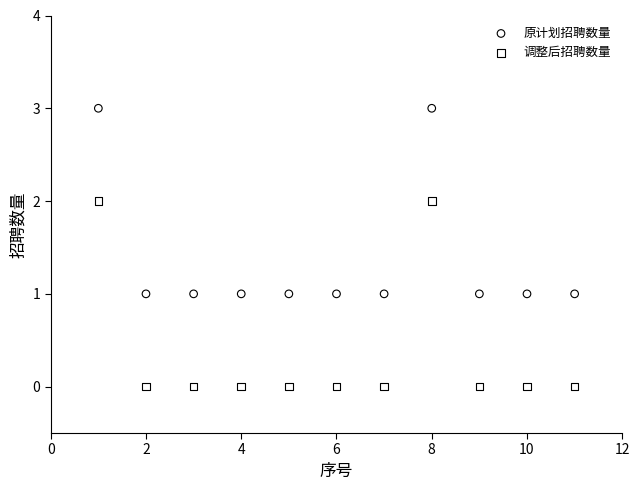

Which series reaches the minimum Y coordinate?

调整后招聘数量